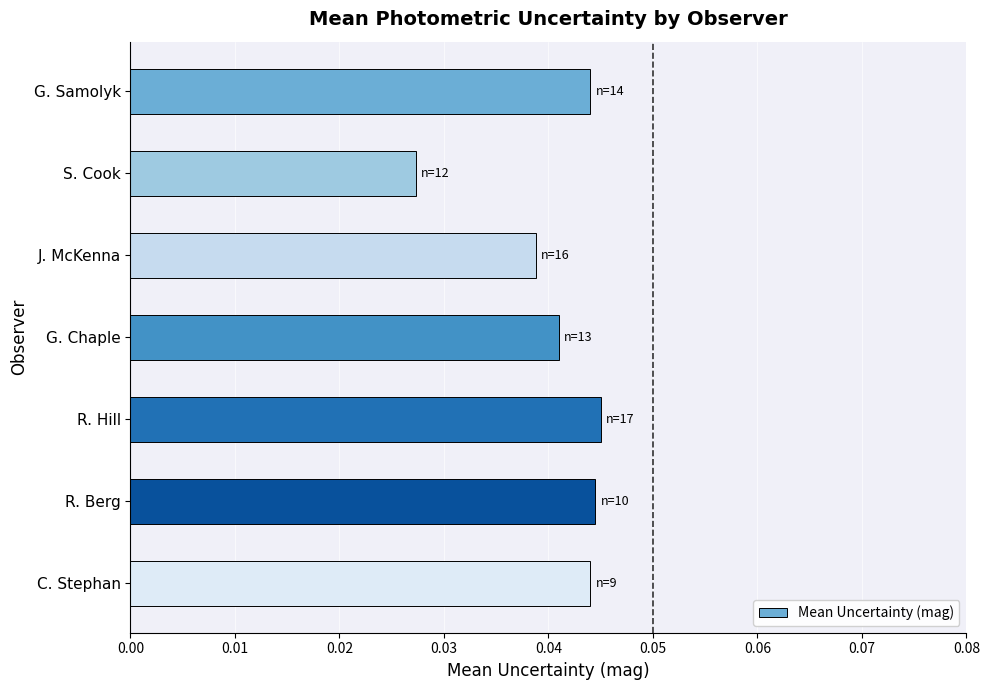

Between J. McKenna and R. Berg, which is larger?

R. Berg